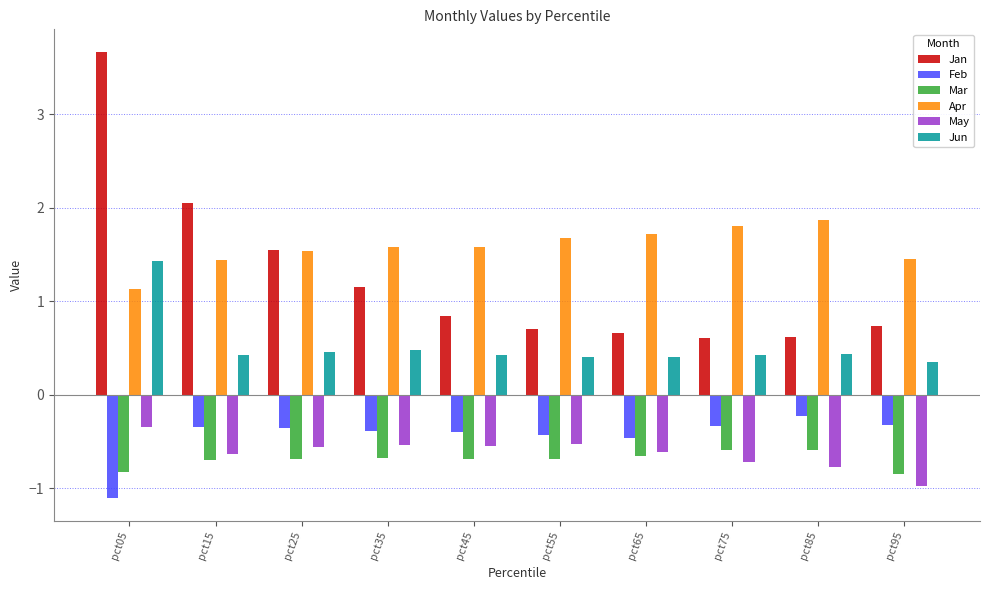

List the series in order of their peak value, lowest first.

Mar, May, Feb, Jun, Apr, Jan